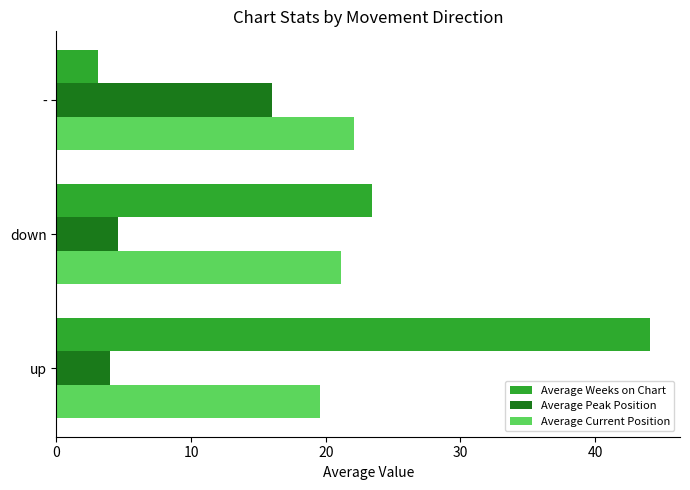

Rank the categories by Average Current Position value from highest to lowest.

-, down, up